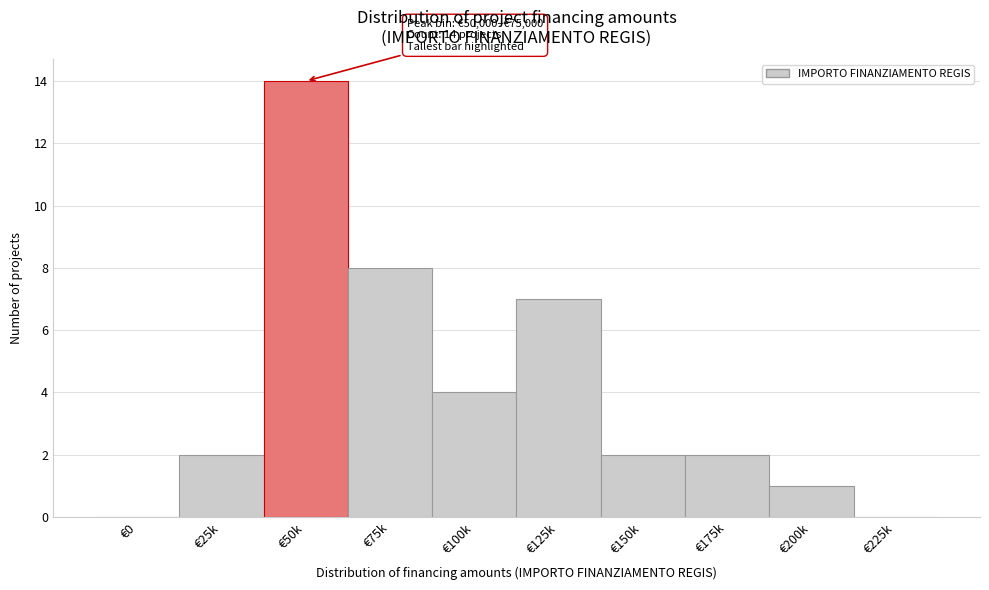

Reading right to left, what are all the values shown in this chart?

€225k=0	€200k=1	€175k=2	€150k=2	€125k=7	€100k=4	€75k=8	€50k=14	€25k=2	€0=0